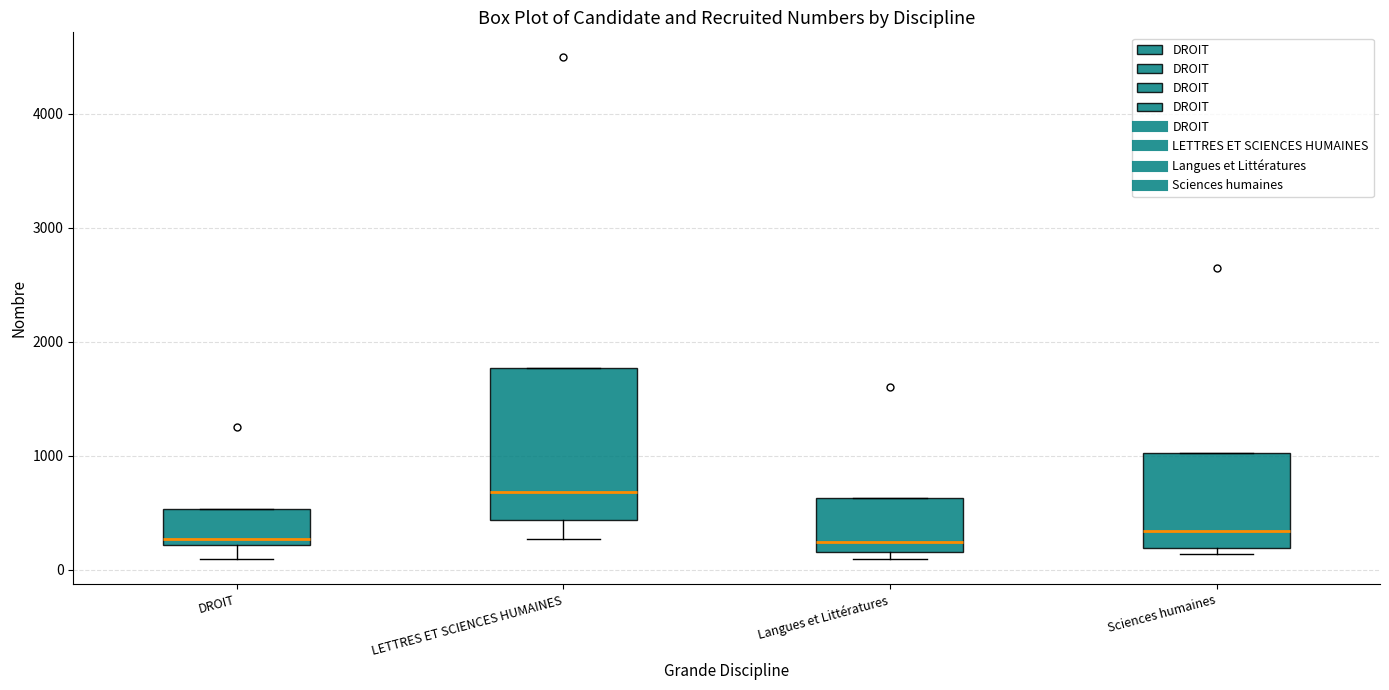

Reading left to right, read every box against the y-axis: the position of its median line, the range the box covers, and the ends of its whiskers. The values are not printed on the chart, so give them approximately, as read against the axis.

DROIT: median 300, box 200 to 500, whiskers 100 to 500
LETTRES ET SCIENCES HUMAINES: median 700, box 400 to 1800, whiskers 300 to 1800
Langues et Littératures: median 200 (just above the box's lower edge), box 200 to 600, whiskers 100 to 600
Sciences humaines: median 300, box 200 to 1000, whiskers 100 to 1000